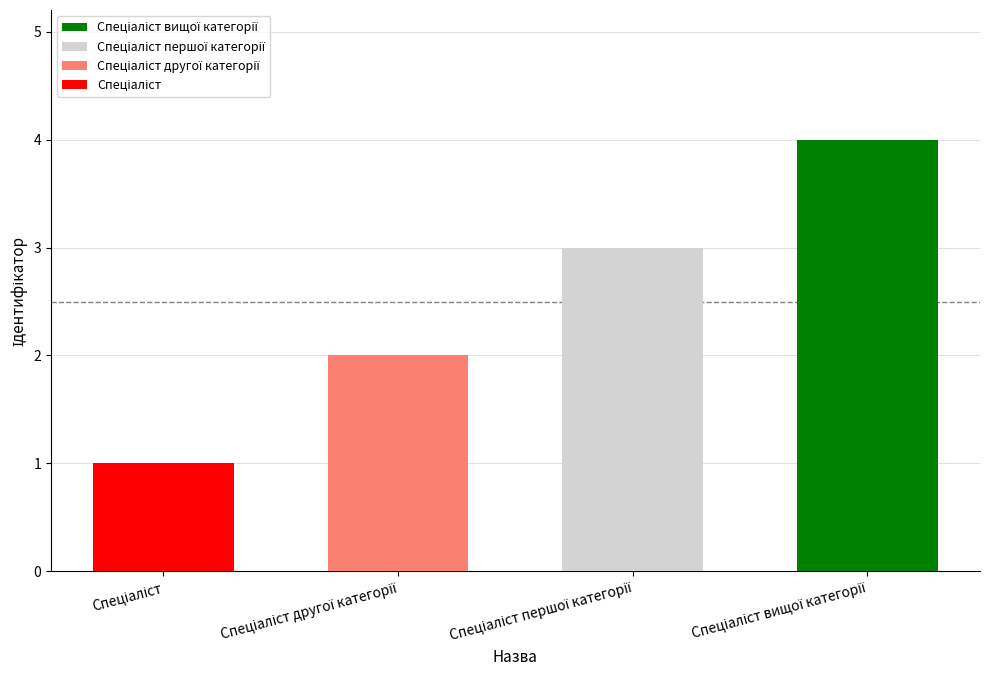

What is the maximum value shown in the chart?

4